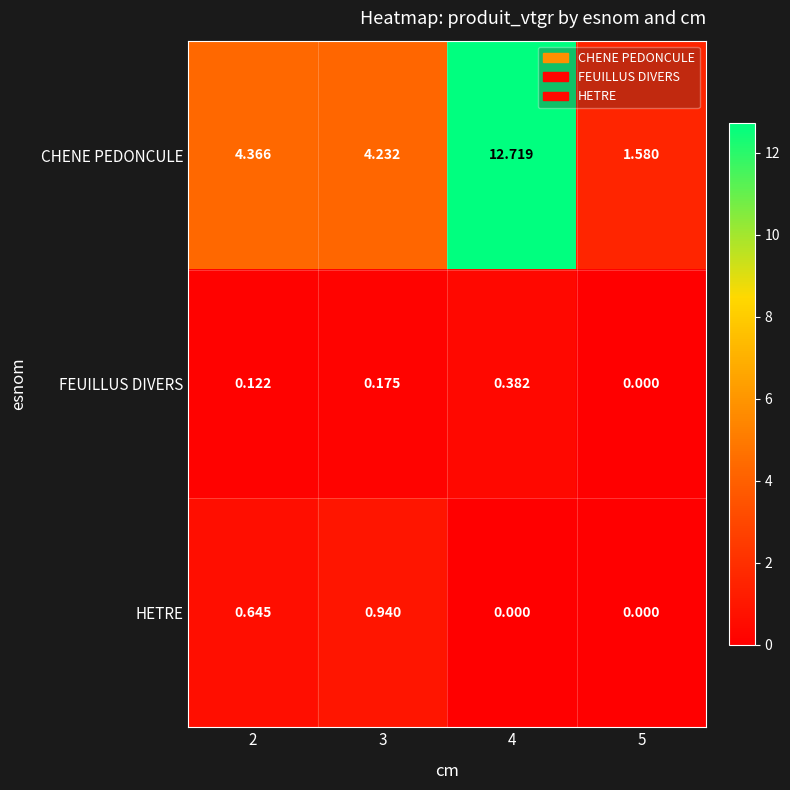

Which series has the largest total across all categories?

CHENE PEDONCULE